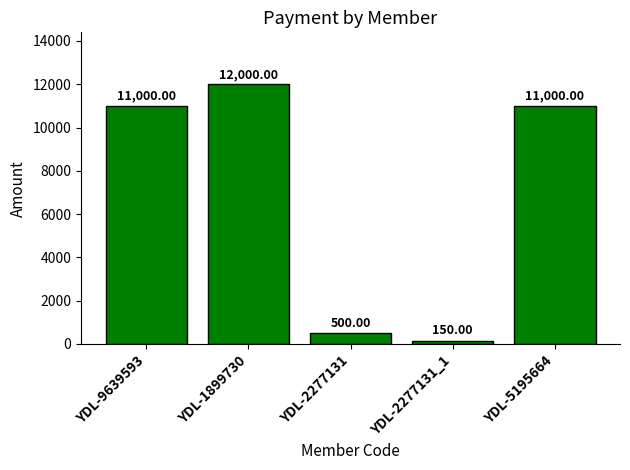

Reading right to left, extract all data points from this chart.

11000	150	500	12000	11000